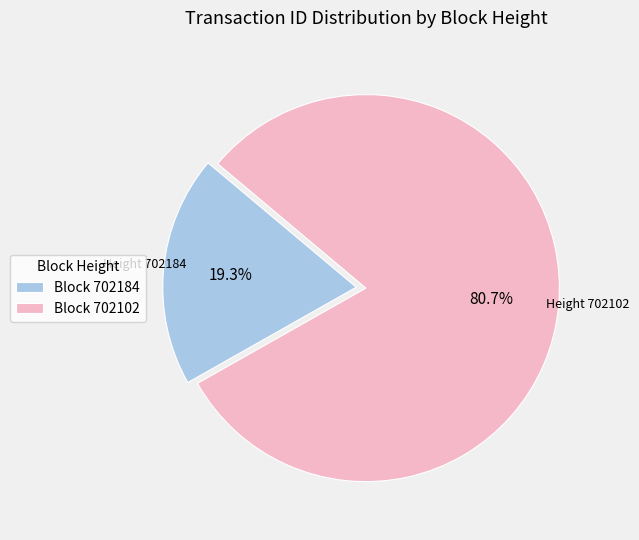

Is there a majority slice in this chart?

Yes